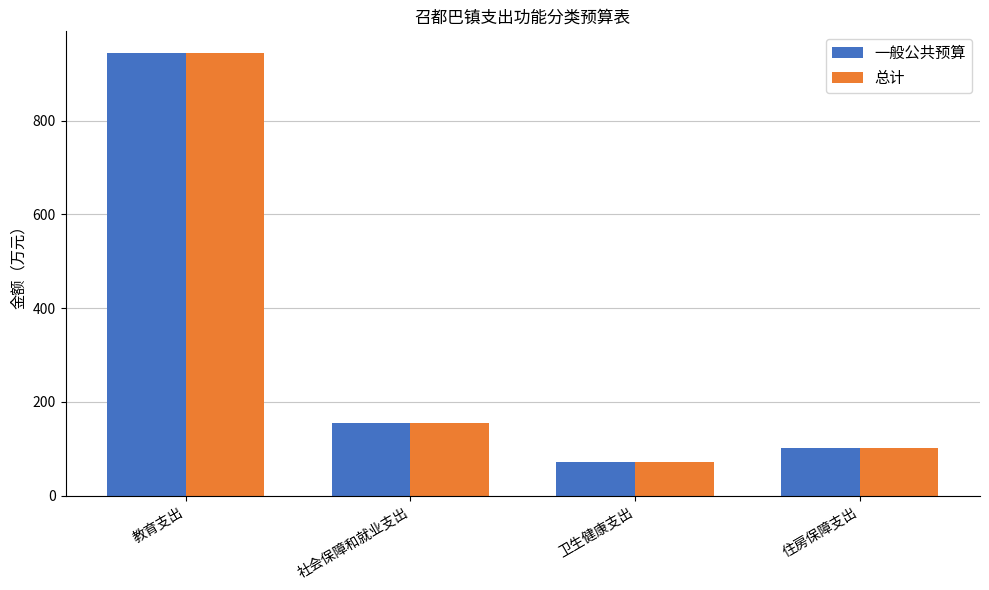

Rank the categories by 一般公共预算 value from lowest to highest.

卫生健康支出, 住房保障支出, 社会保障和就业支出, 教育支出